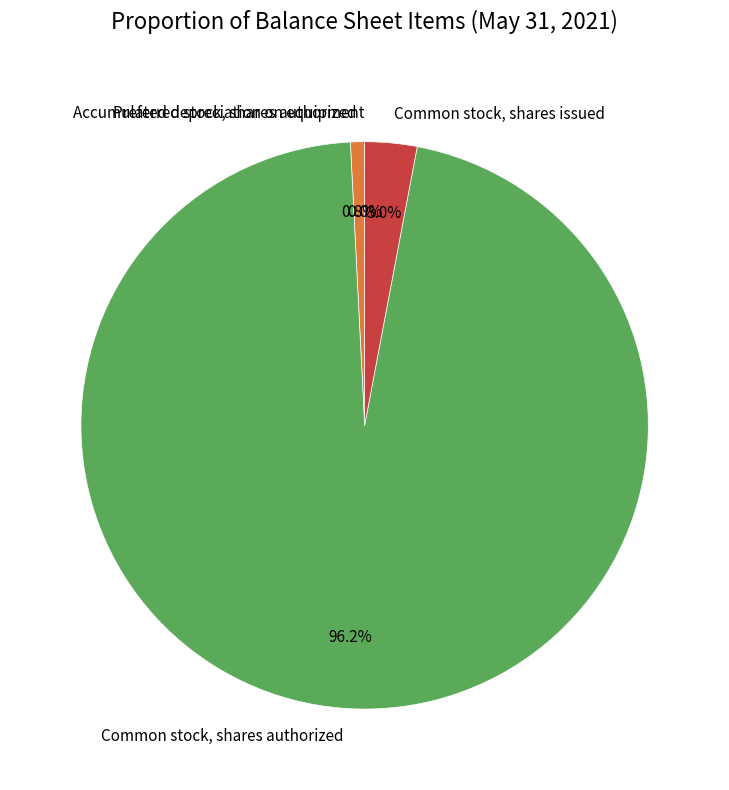

Which slice is the largest?

Common stock, shares authorized